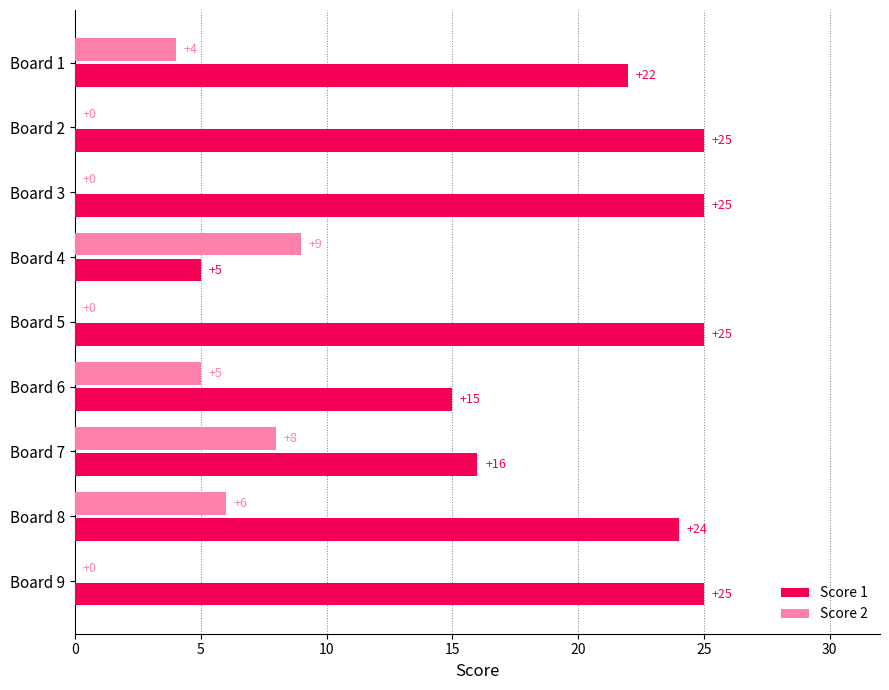

What is the total value across all series at Board 1?

26